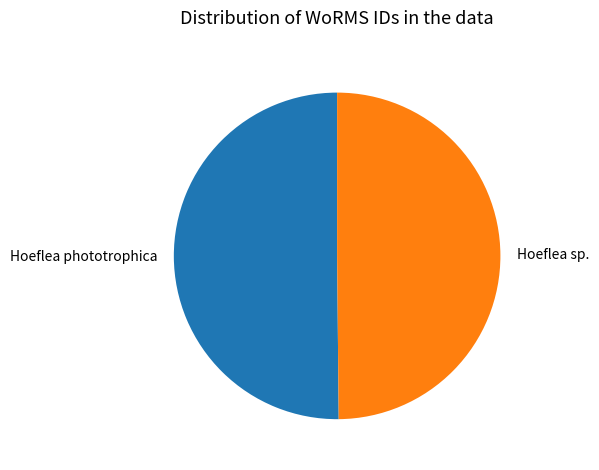

How many segments does this pie chart have?

2